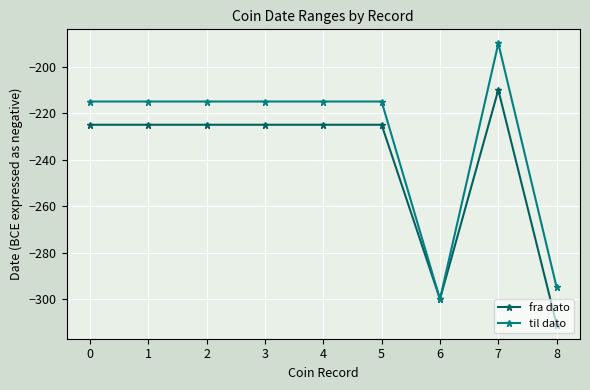

What is the maximum value for til dato?

-190